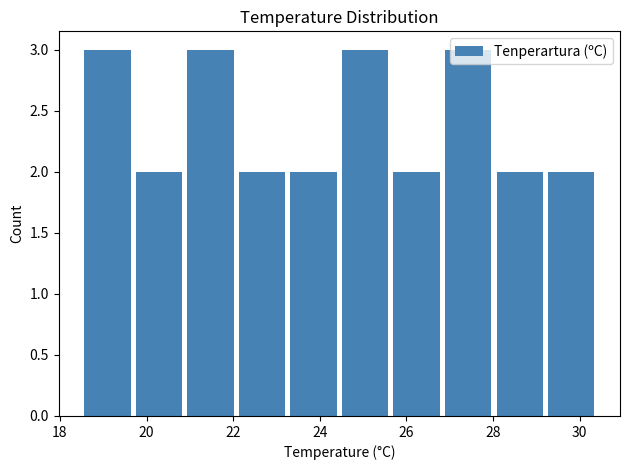

How tall is the bar that spans 19.6 to 20.8 on the x-axis? Neither the bar edges nor the heights are printed on the chart, so give them approximately, as read against the axes.

2